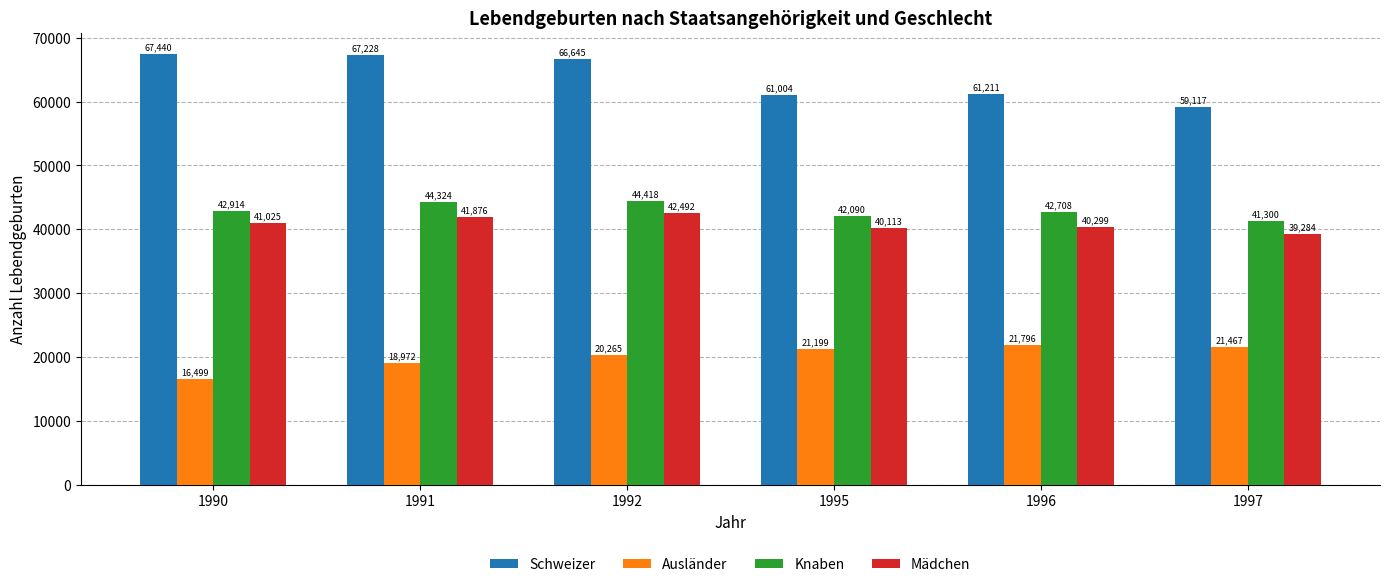

What are all the series names shown in the legend?

Schweizer, Ausländer, Knaben, Mädchen